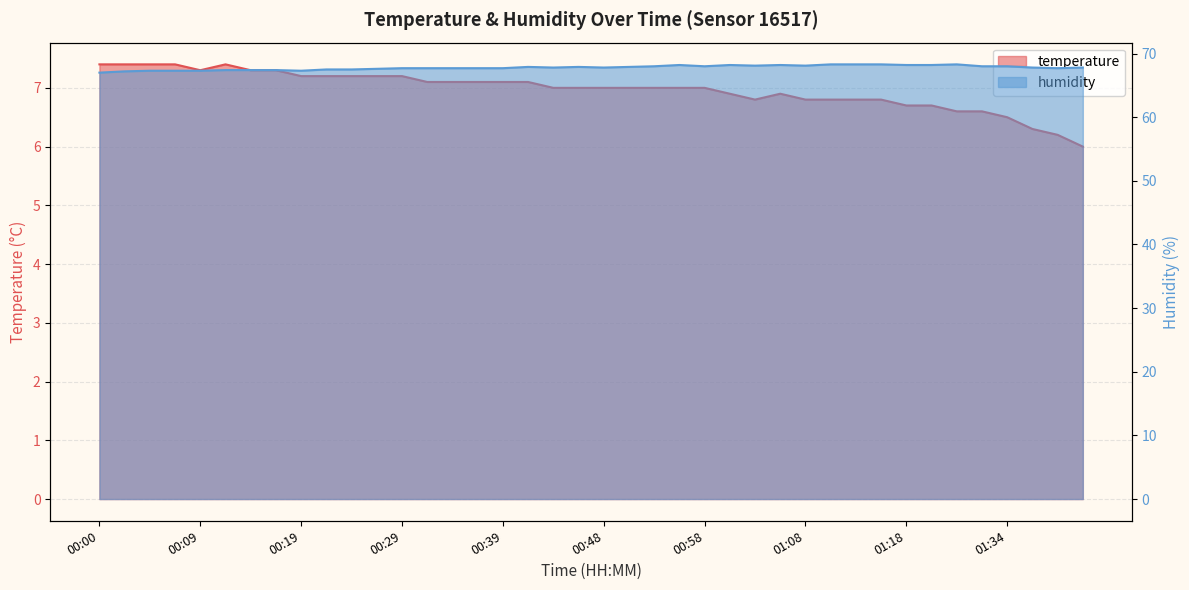

Reading right to left, list all the values displayed in this chart.

temperature: 01:52=6.0	01:45=6.2	01:42=6.3	01:34=6.5	01:31=6.6	01:29=6.6	01:21=6.7	01:18=6.7	01:16=6.8	01:13=6.8	01:11=6.8	01:08=6.8	01:06=6.9	01:03=6.8	01:01=6.9	00:58=7.0	00:56=7.0	00:53=7.0	00:51=7.0	00:48=7.0	00:46=7.0	00:44=7.0	00:41=7.1	00:39=7.1	00:36=7.1	00:34=7.1	00:31=7.1	00:29=7.2	00:26=7.2	00:24=7.2	00:22=7.2	00:19=7.2	00:17=7.3	00:14=7.3	00:12=7.4	00:09=7.3	00:07=7.4	00:05=7.4	00:02=7.4	00:00=7.4
humidity: 01:52=67.8	01:45=67.7	01:42=67.8	01:34=68.0	01:31=68.0	01:29=68.3	01:21=68.2	01:18=68.2	01:16=68.3	01:13=68.3	01:11=68.3	01:08=68.1	01:06=68.2	01:03=68.1	01:01=68.2	00:58=68.0	00:56=68.2	00:53=68.0	00:51=67.9	00:48=67.8	00:46=67.9	00:44=67.8	00:41=67.9	00:39=67.7	00:36=67.7	00:34=67.7	00:31=67.7	00:29=67.7	00:26=67.6	00:24=67.5	00:22=67.5	00:19=67.3	00:17=67.4	00:14=67.4	00:12=67.4	00:09=67.3	00:07=67.3	00:05=67.3	00:02=67.2	00:00=67.0